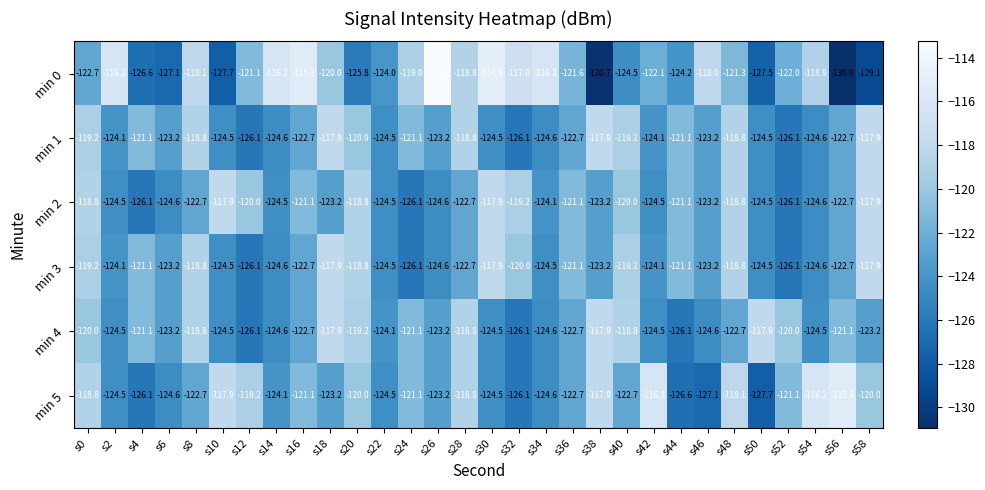

Which series has the largest total across all categories?

min 0